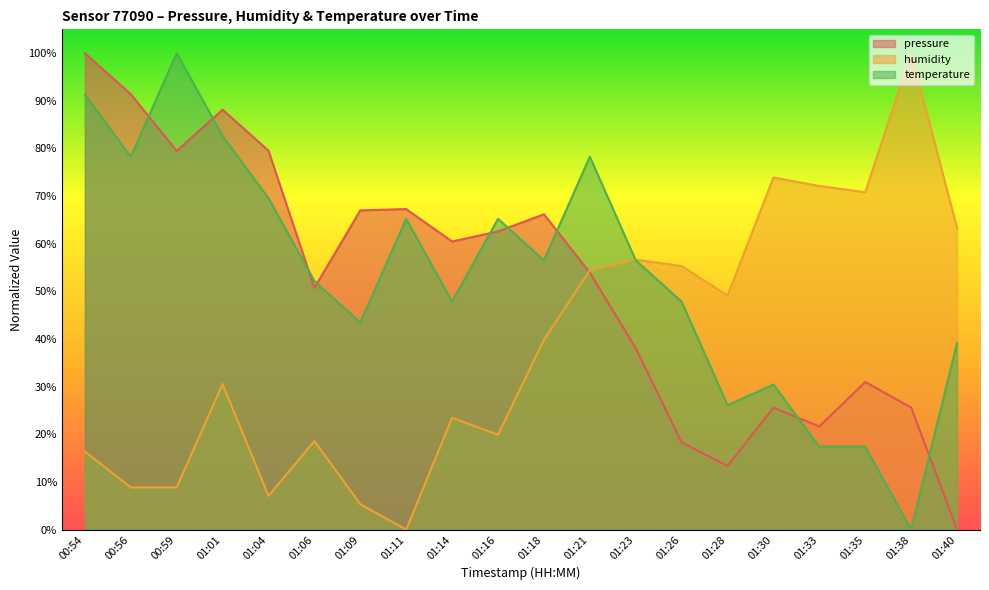

Where is the first local minimum for temperature?

00:56